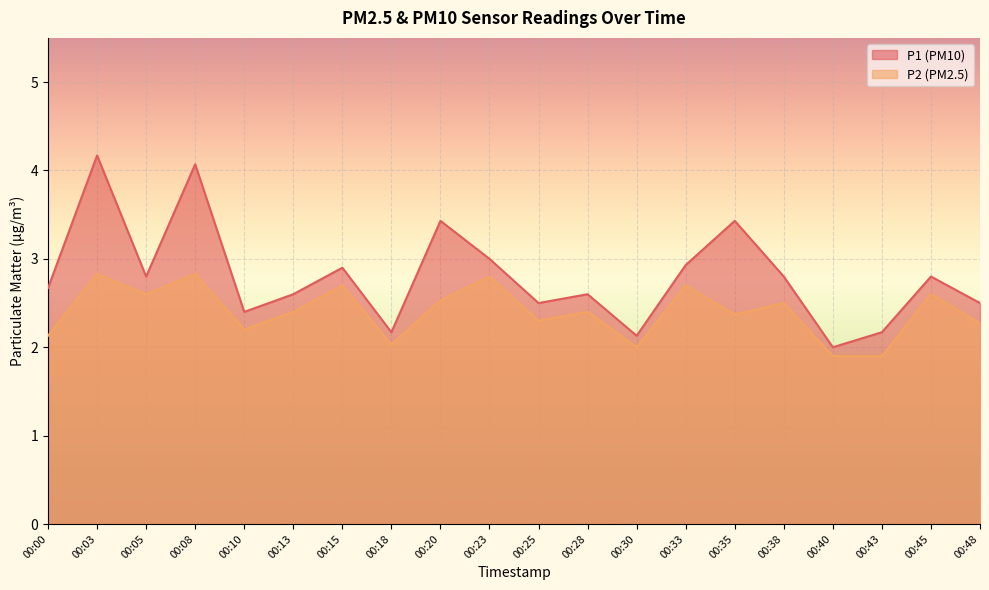

True or false: P2 and P1 cross at least once.

False